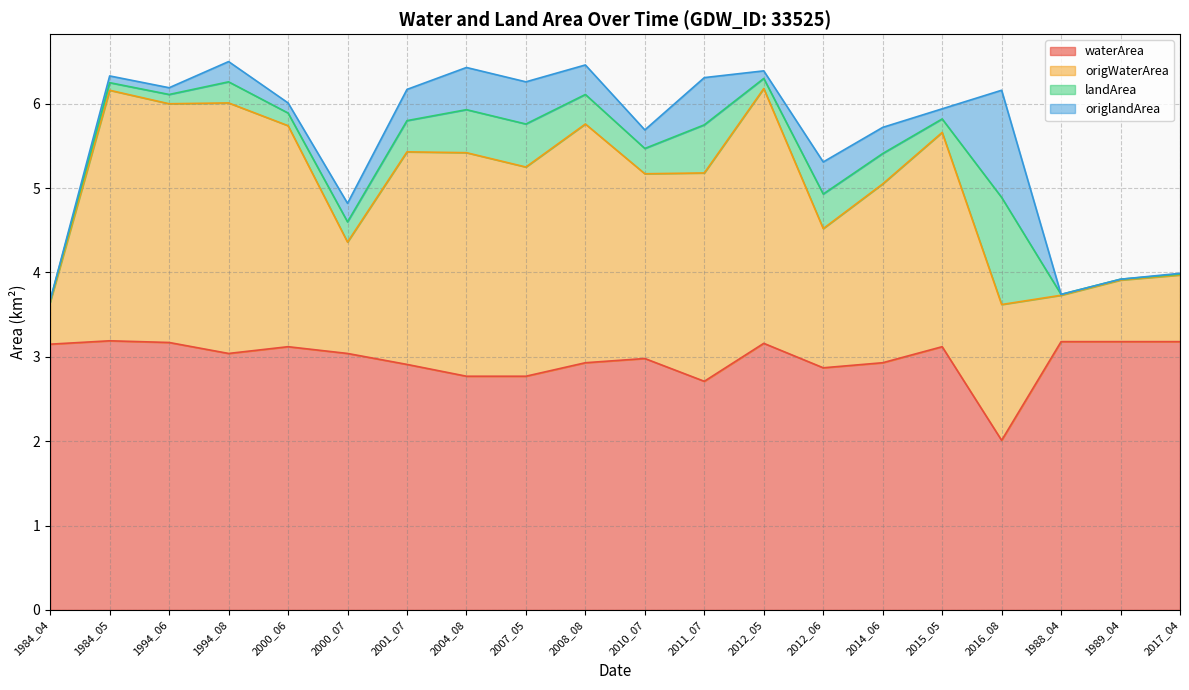

Where does the waterArea series first go above 3?

1984_04